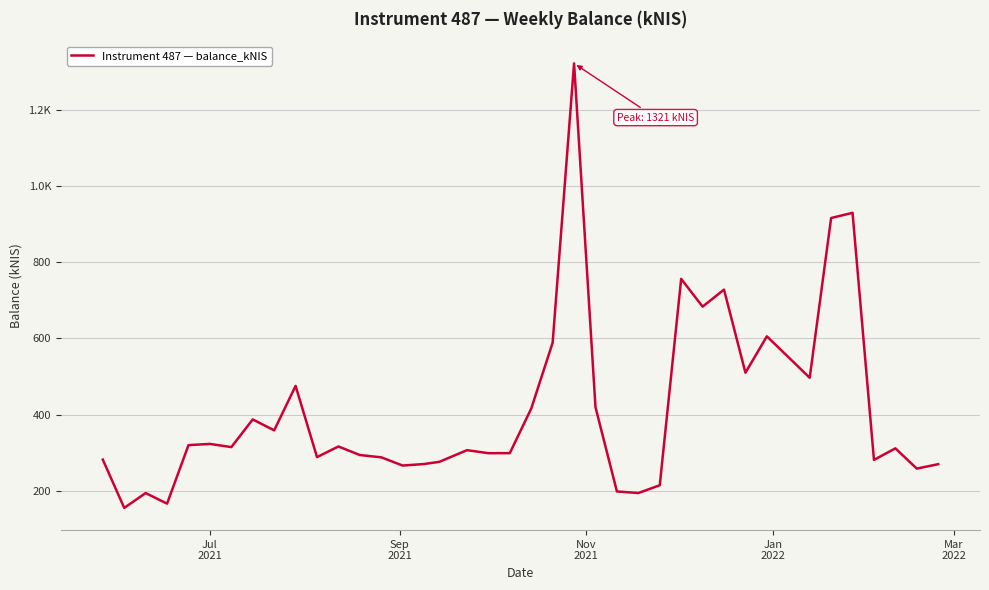

What is the sum of all values?

16523.5